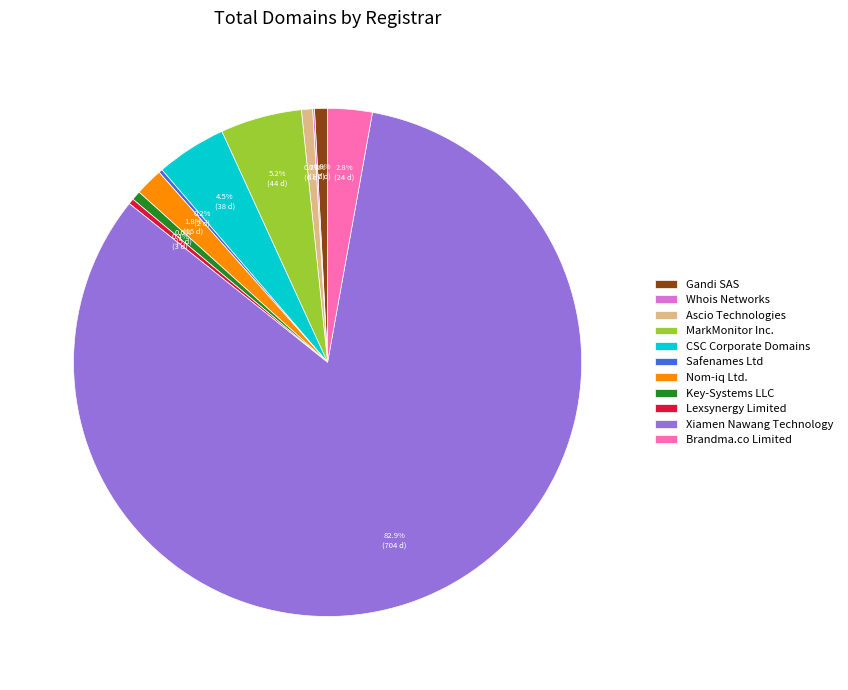

What is the largest slice in the pie chart?

Xiamen Nawang Technology